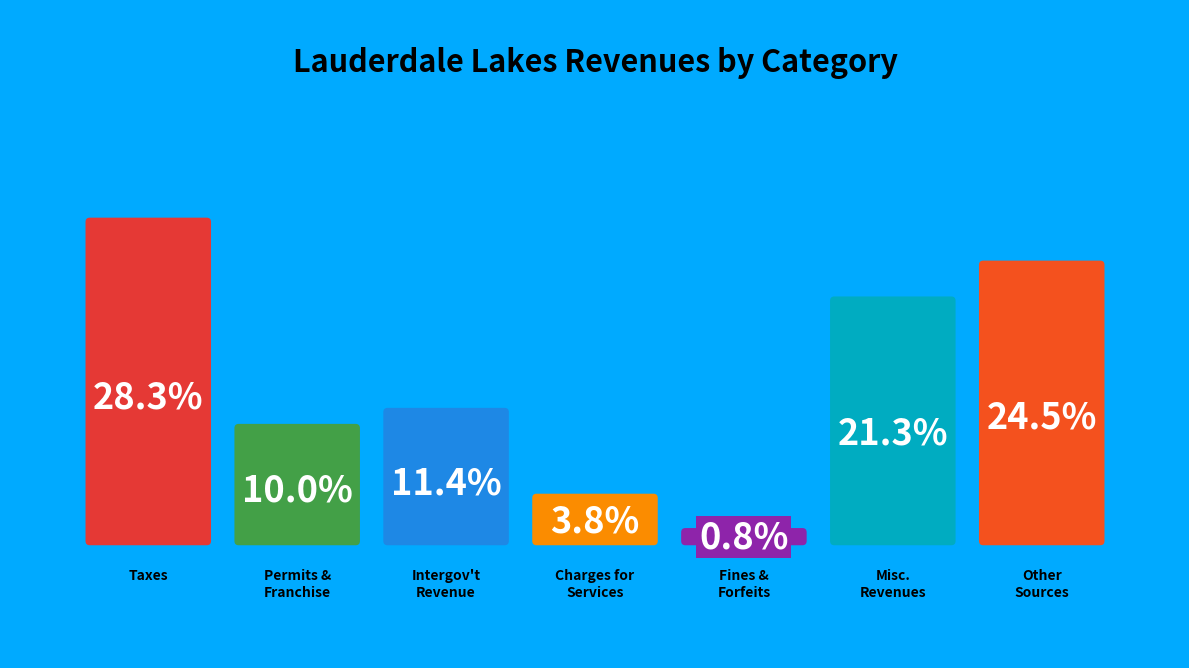

Between Other Sources and Miscellaneous Revenues, which is larger?

Other Sources